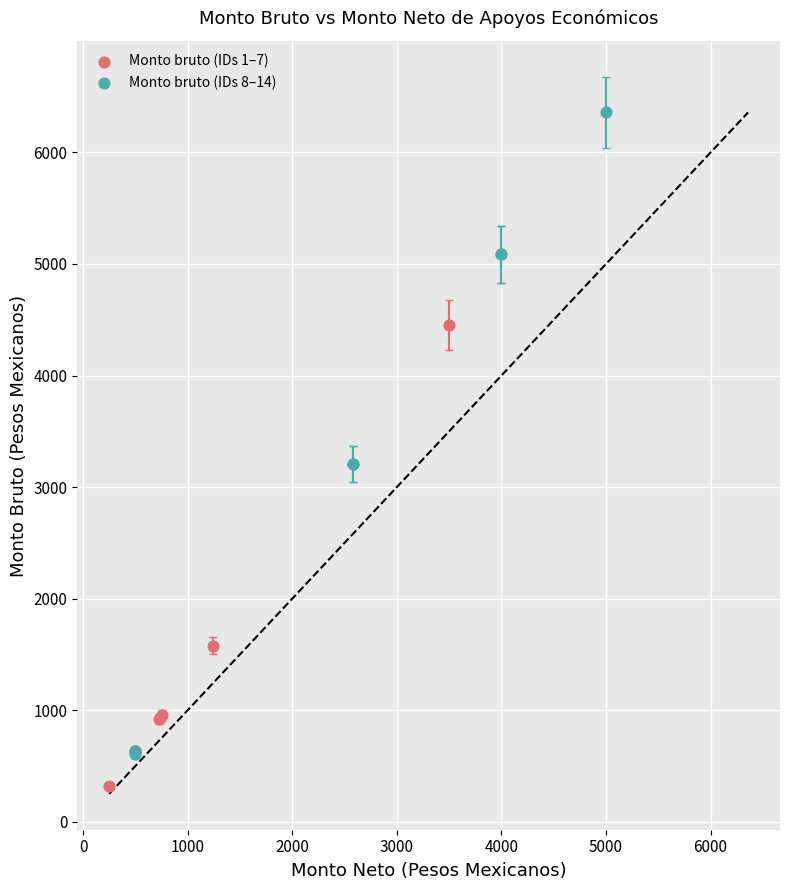

Which series reaches the minimum Y coordinate?

Monto bruto (IDs 1–7)